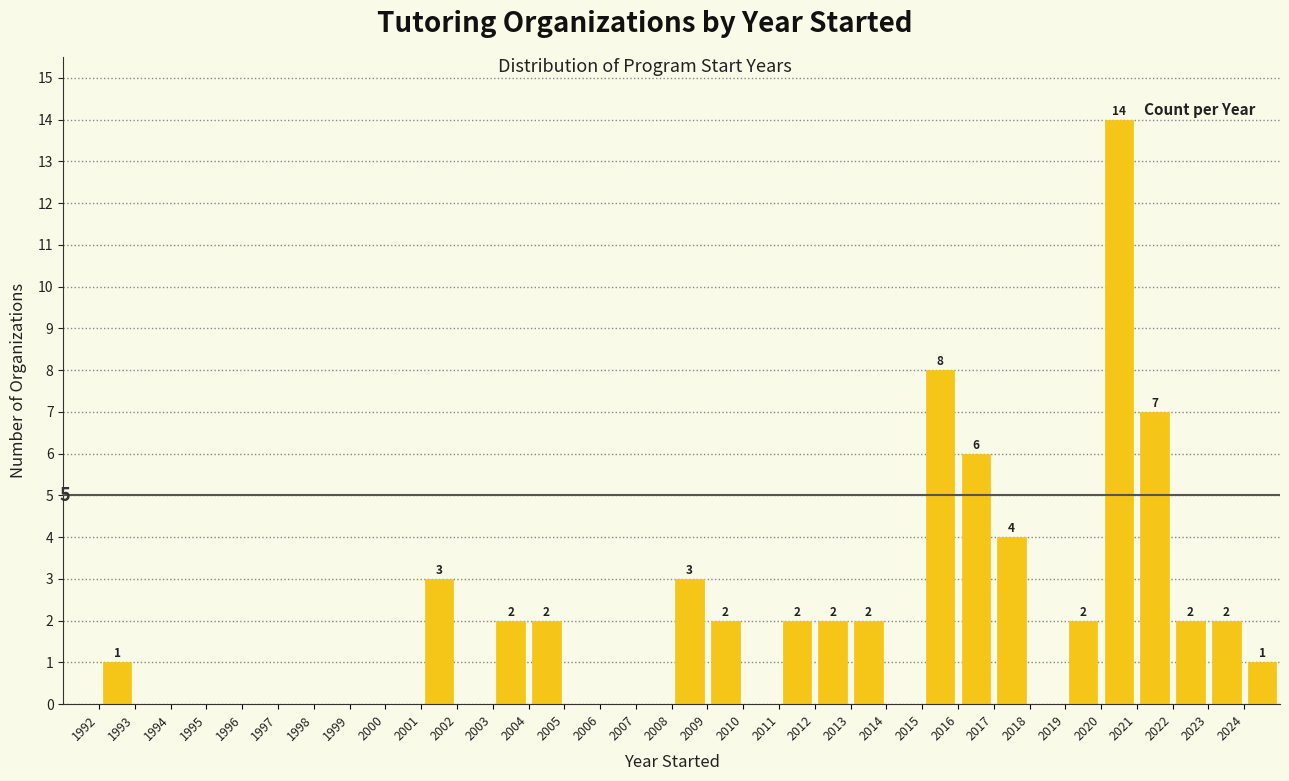

Over which range of the x-axis is the bar tallest?

2020 to 2021